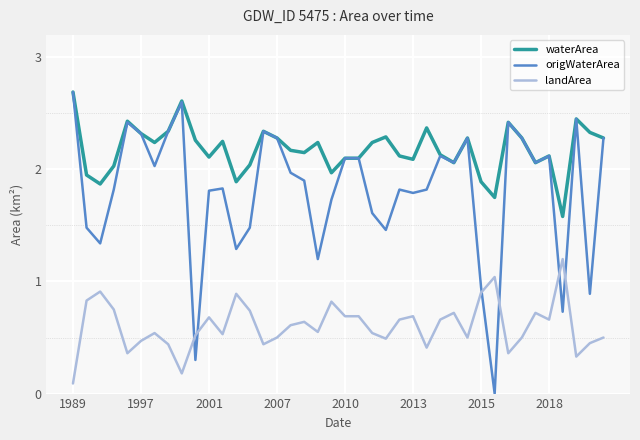

How many lines are shown in the chart?

3